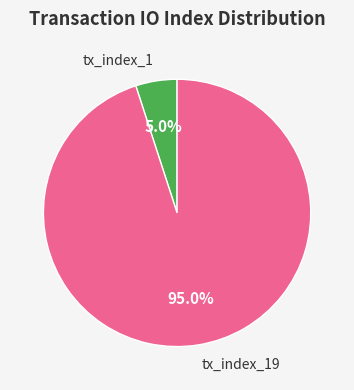

What is the majority slice?

tx_index_19